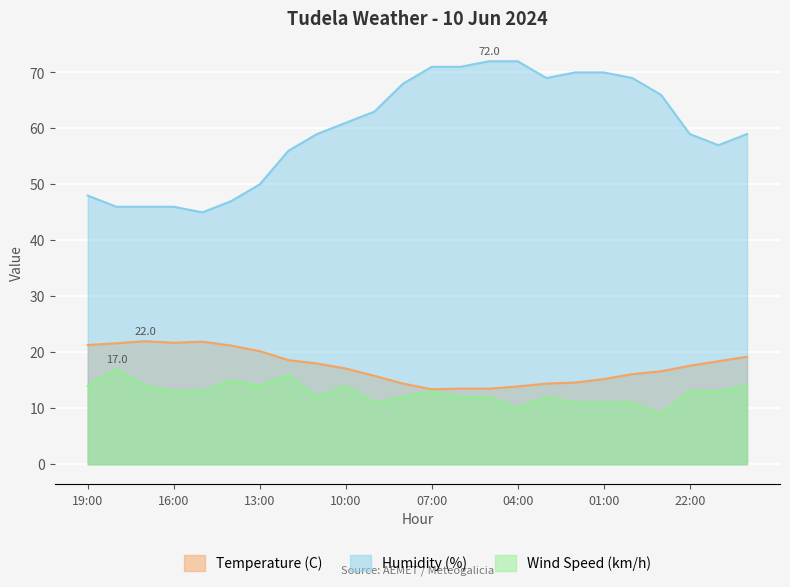

At which label does Temperature (C) reach its minimum?

07:00